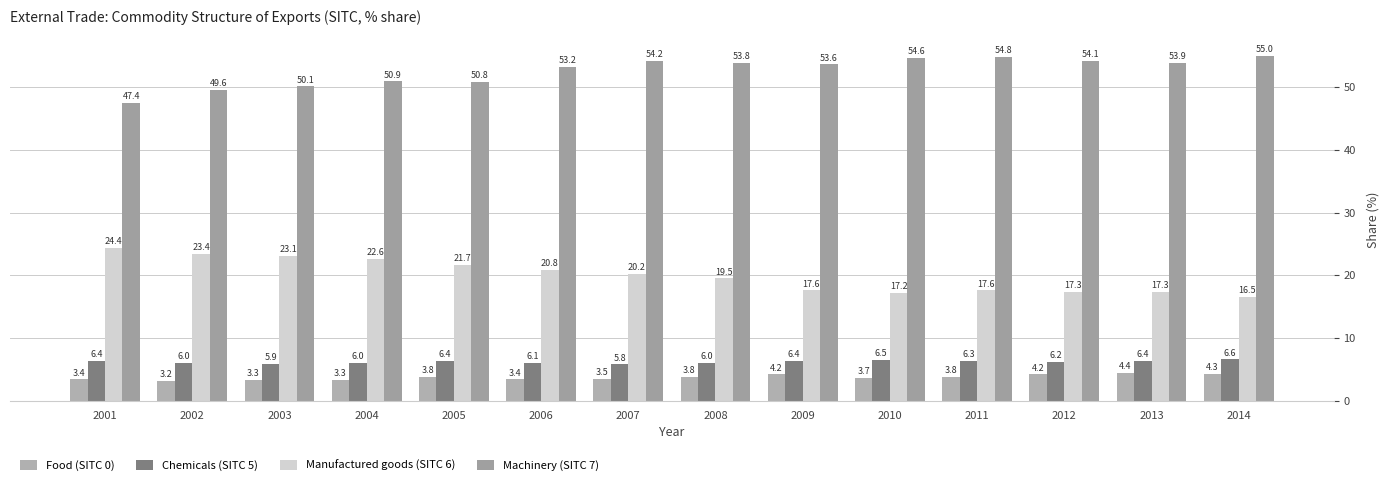

Count the Food (SITC 0) values in the range 3 to 4.

10